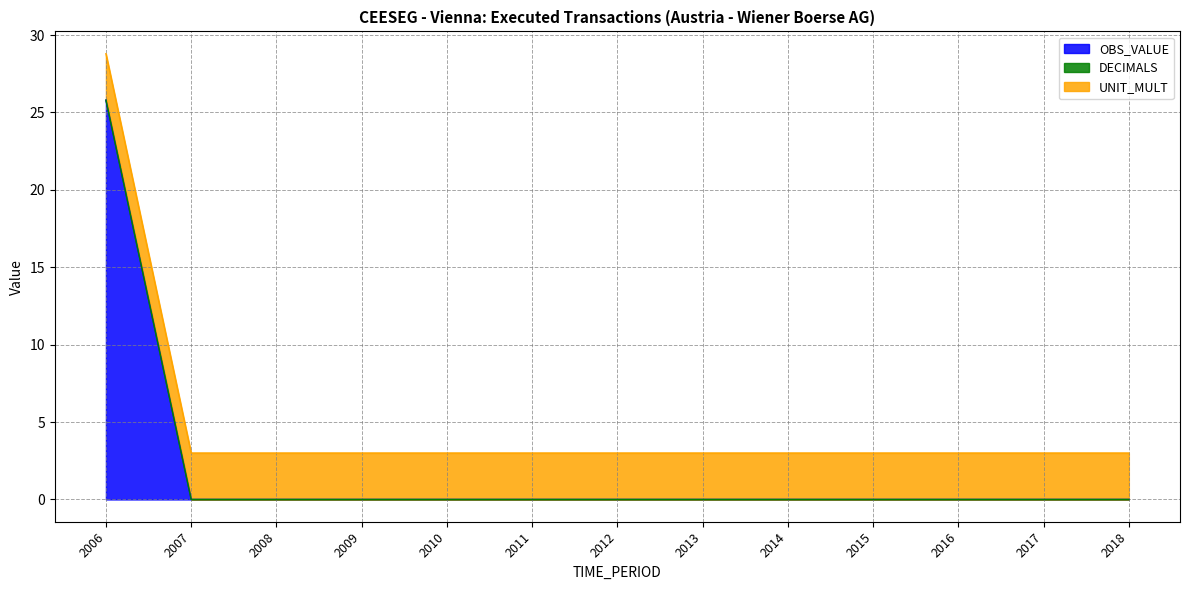

True or false: OBS_VALUE and DECIMALS cross at least once.

False